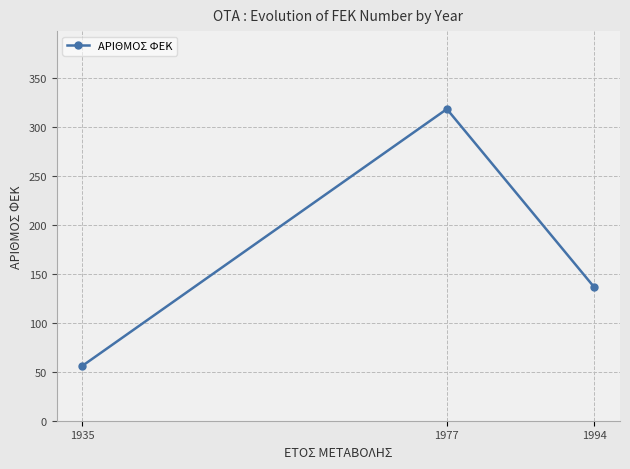

Rank the categories by value from highest to lowest.

1977, 1994, 1935